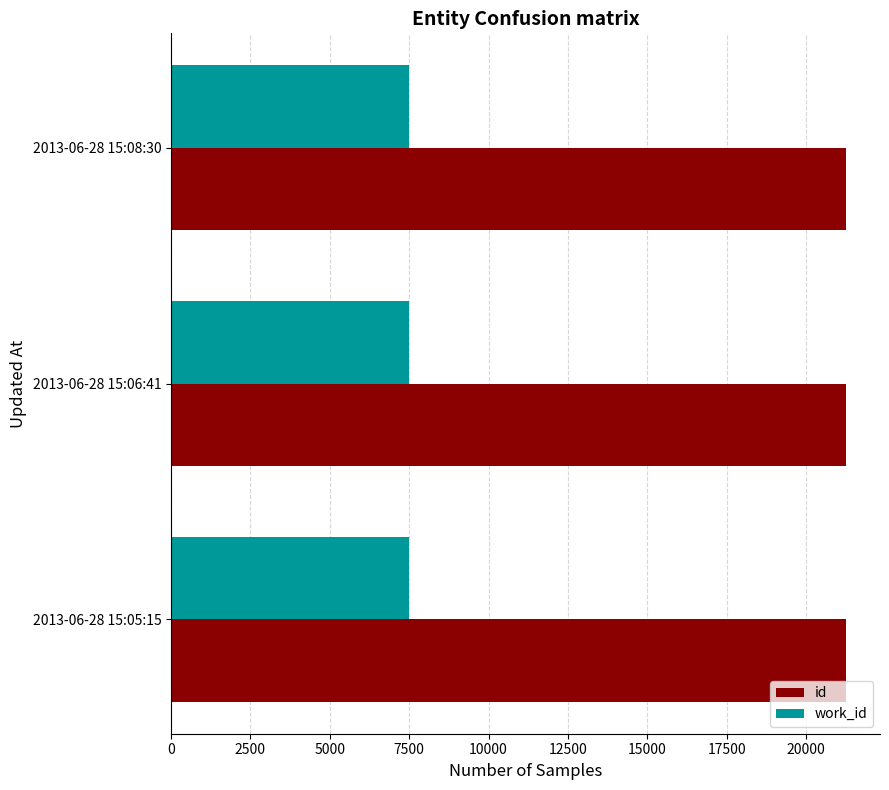

Which series has the largest total across all categories?

id